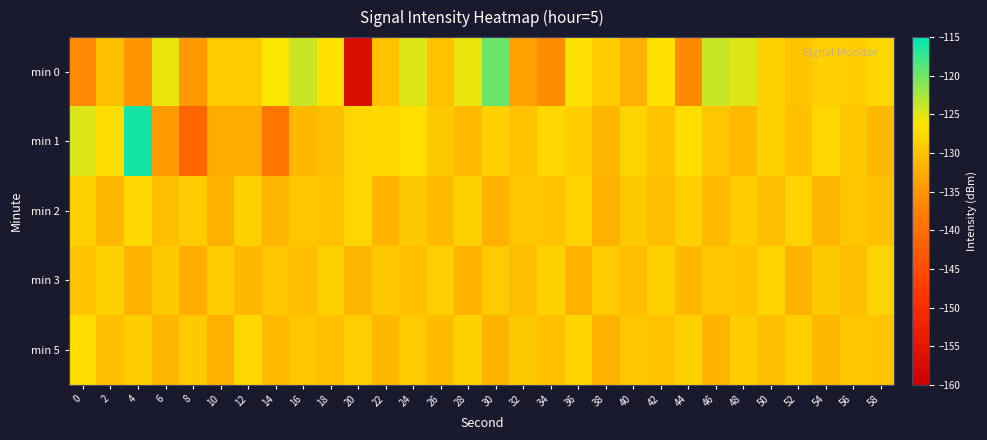

What is the smallest value displayed?

-156.7